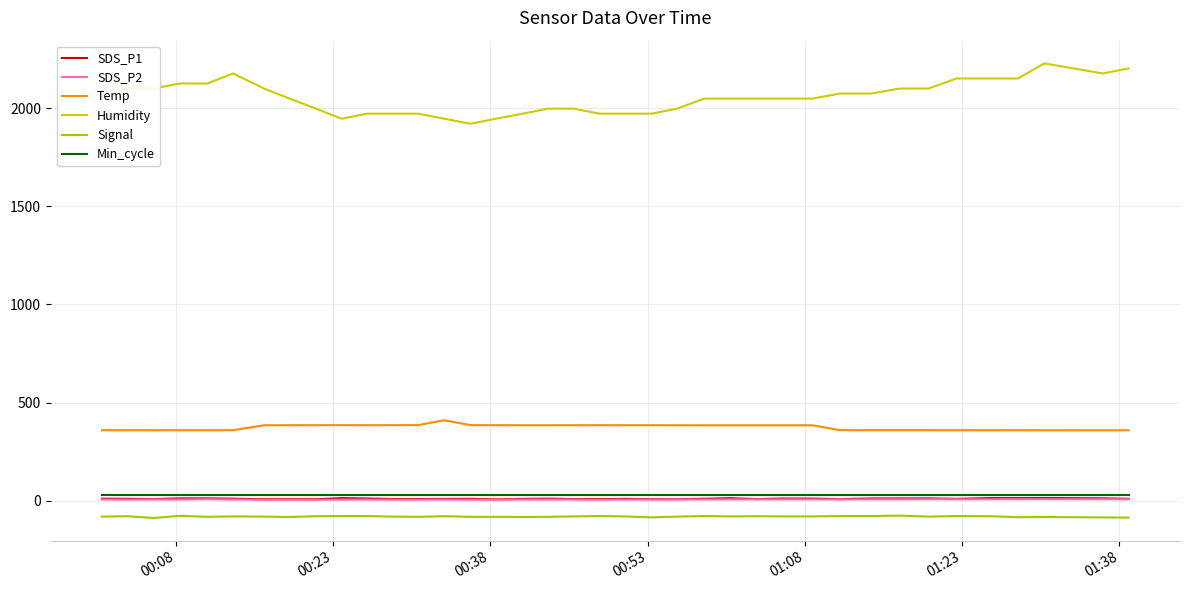

What are all the series names shown in the legend?

SDS_P1, SDS_P2, Temp, Humidity, Signal, Min_cycle